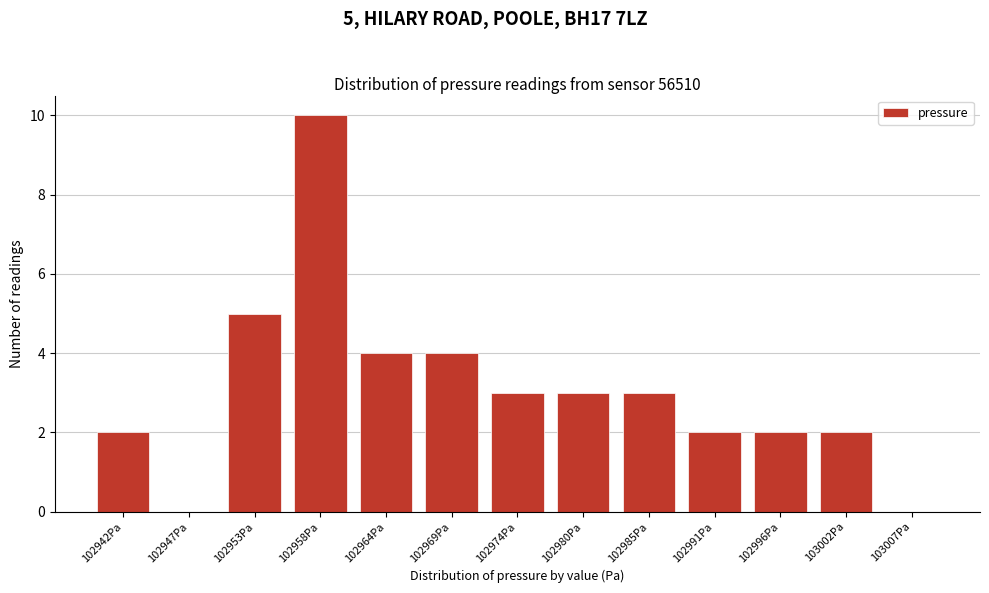

Reading left to right, what are all the values shown in this chart?

102942Pa=2	102947Pa=0	102953Pa=5	102958Pa=10	102964Pa=4	102969Pa=4	102974Pa=3	102980Pa=3	102985Pa=3	102991Pa=2	102996Pa=2	103002Pa=2	103007Pa=0